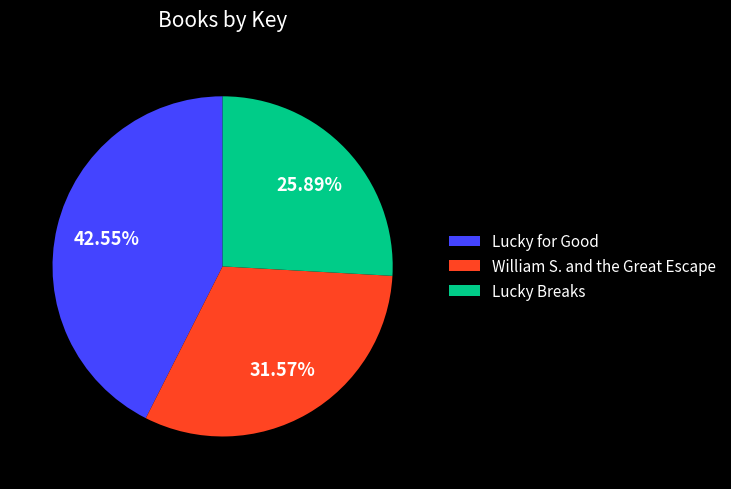

To the nearest percent, what is the difference between the Lucky for Good and William S. and the Great Escape slice percentages?

11%